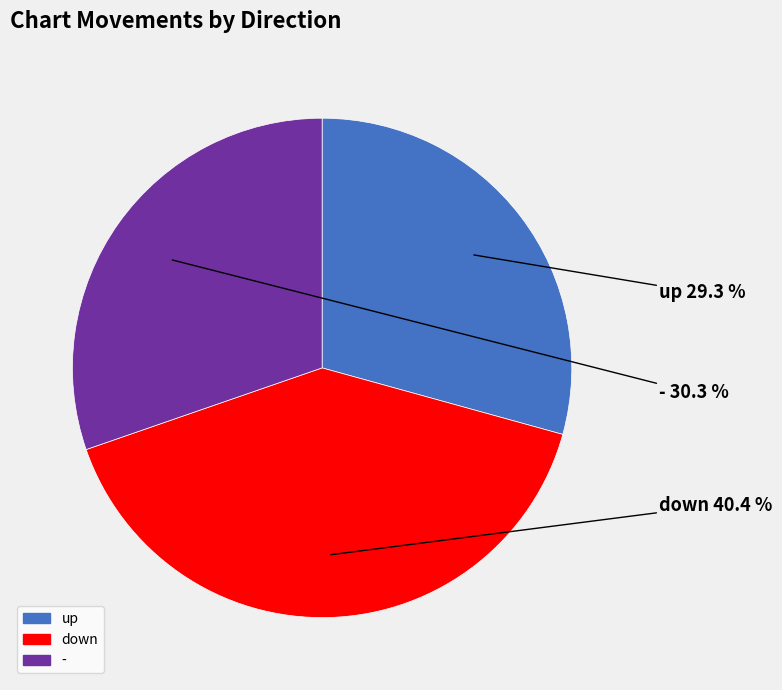

Is there any slice that represents more than half of the pie?

No